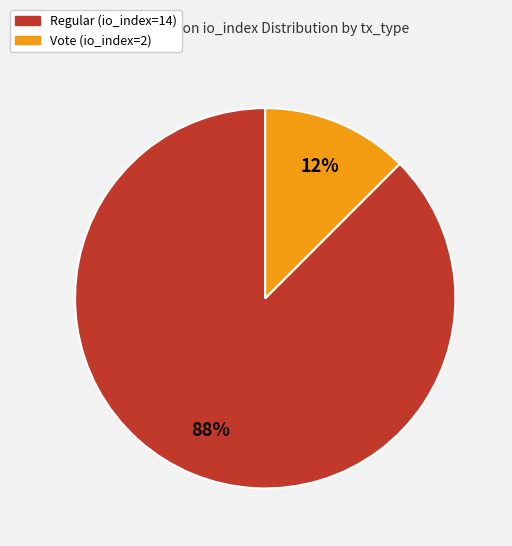

What is the ratio of the value at Vote (io_index=2) to the value at Regular (io_index=14)?

0.1